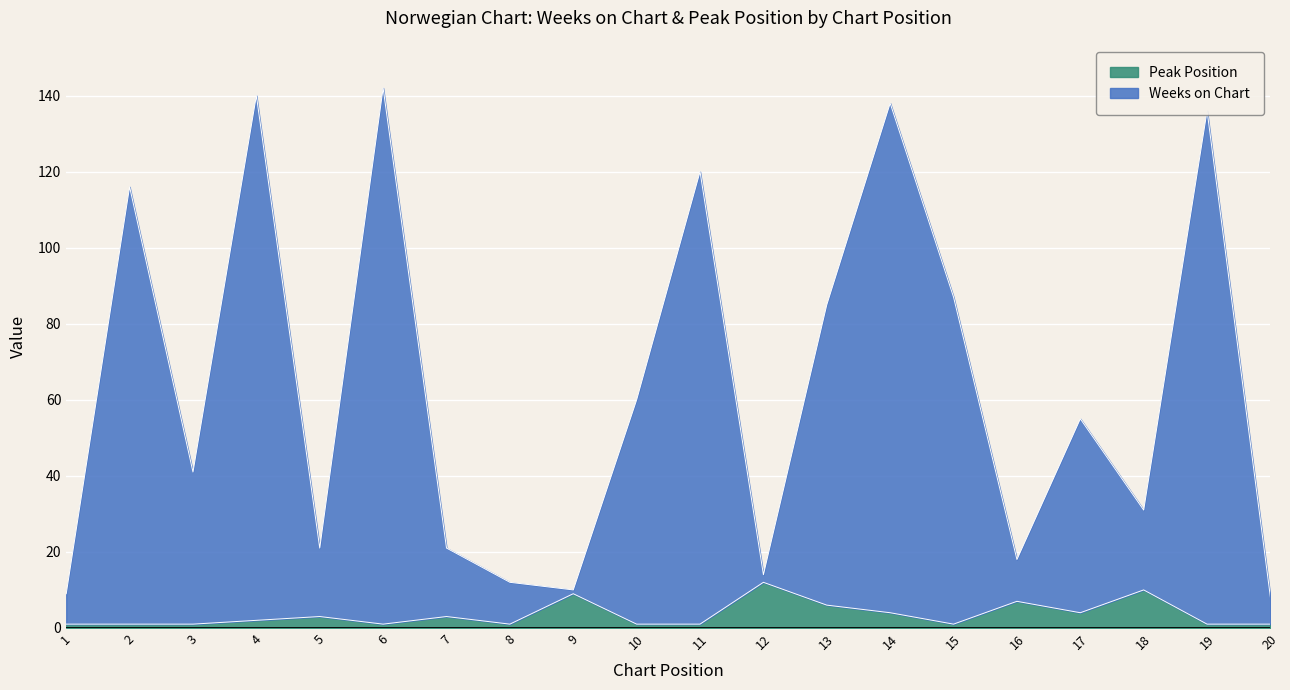

Rank the categories by Peak Position value from lowest to highest.

1, 2, 3, 6, 8, 10, 11, 15, 19, 20, 4, 5, 7, 14, 17, 13, 16, 9, 18, 12